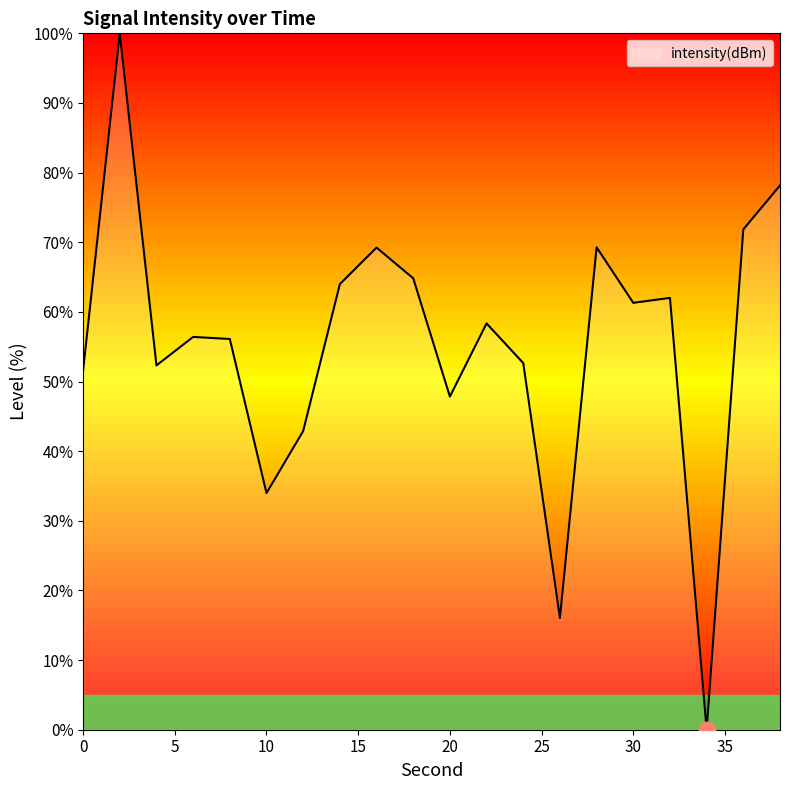

What is the greatest value displayed?

100.0